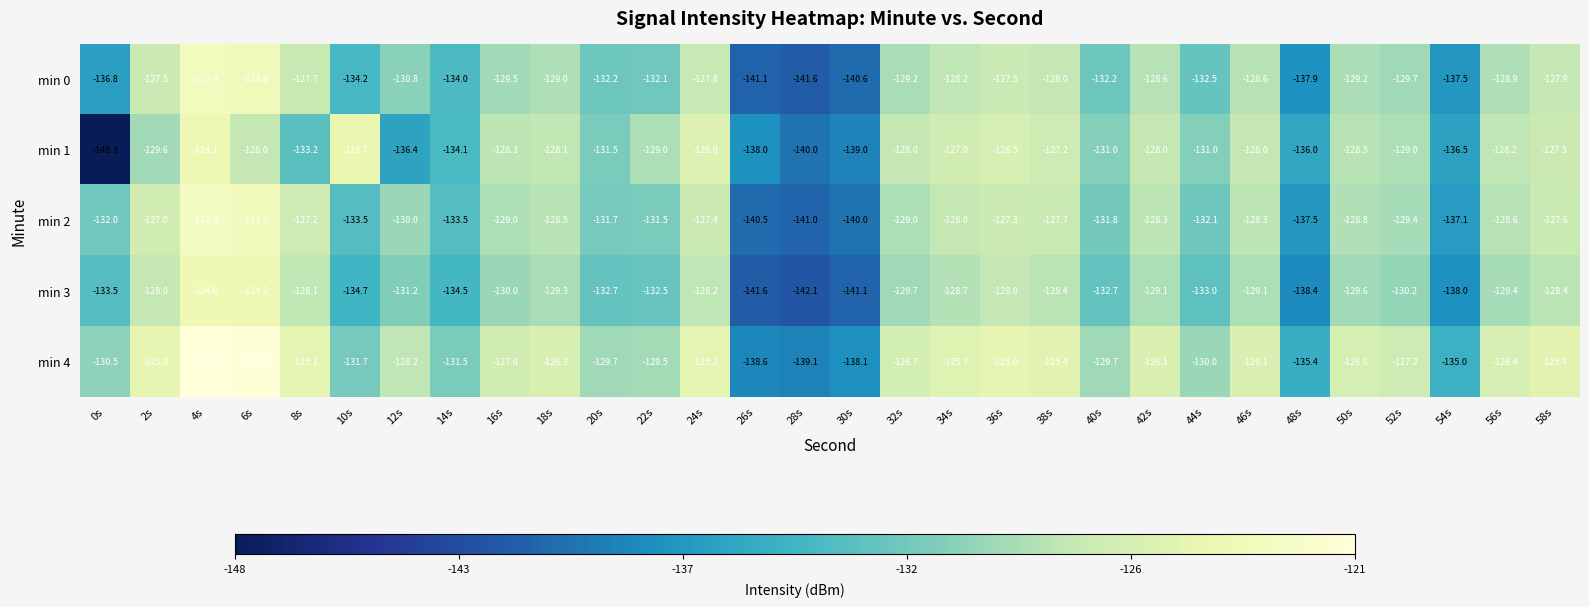

What is the smallest value displayed?

-148.3